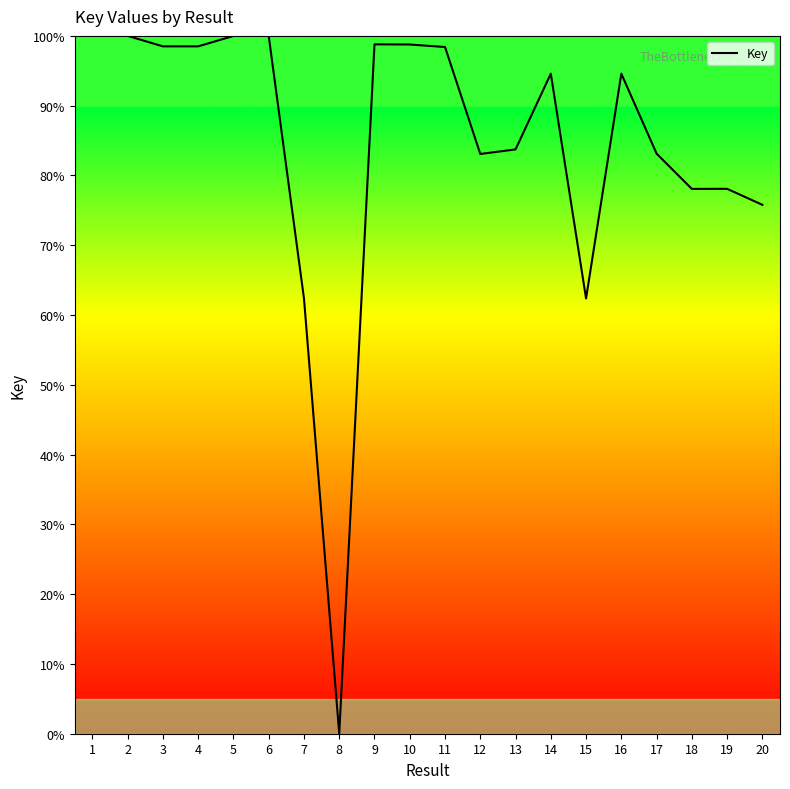

At which label does the data first exceed 94?

1